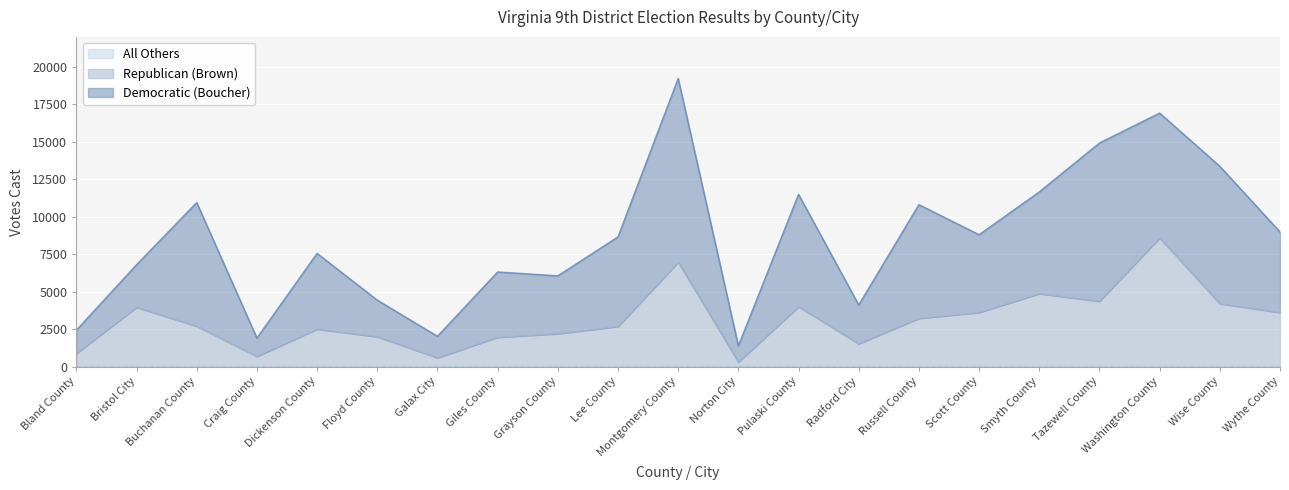

Does the chart display data point markers on the line(s)?

No